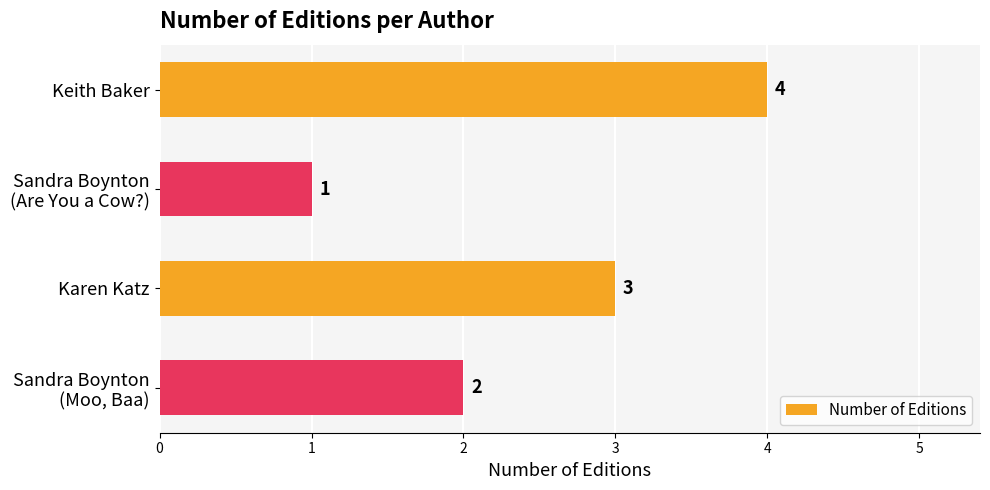

How many values are below 3?

2